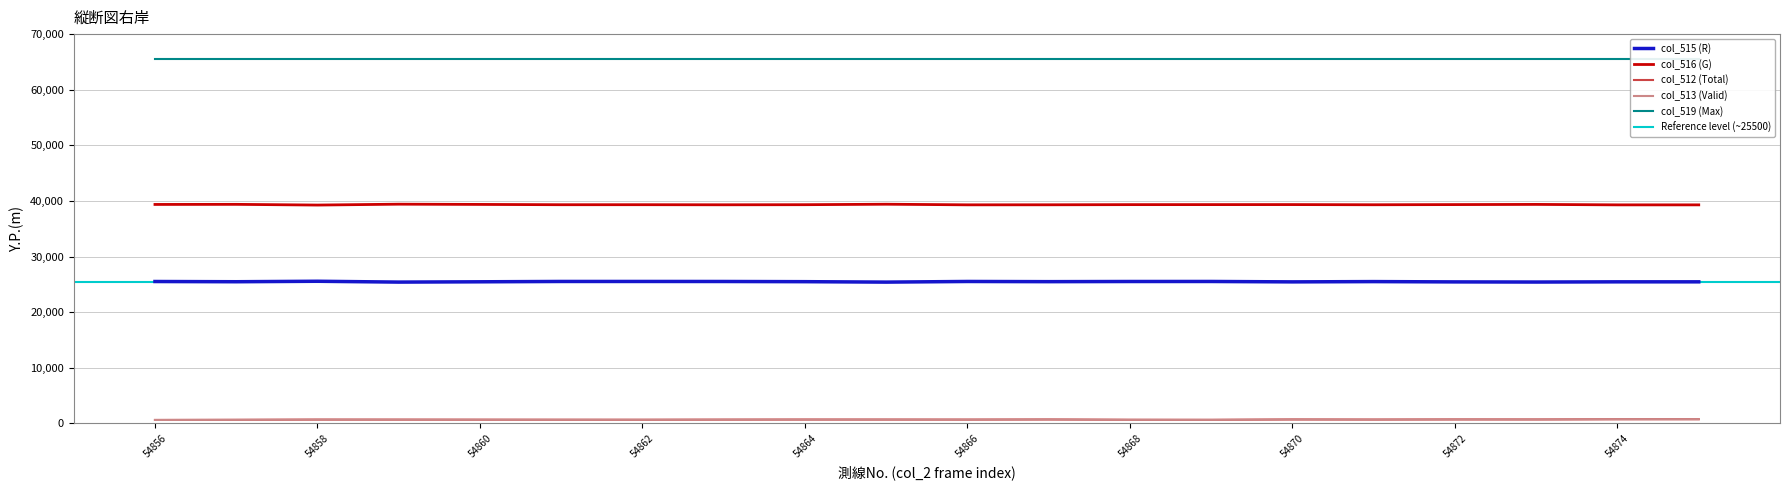

What is the sum of all col_513 (Valid) values?

13936